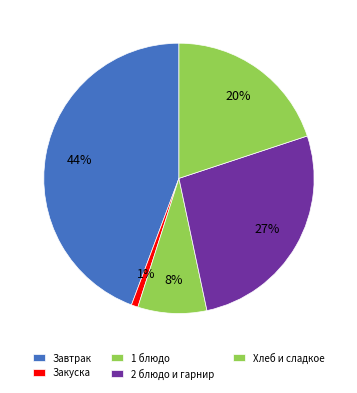

How many segments does this pie chart have?

5